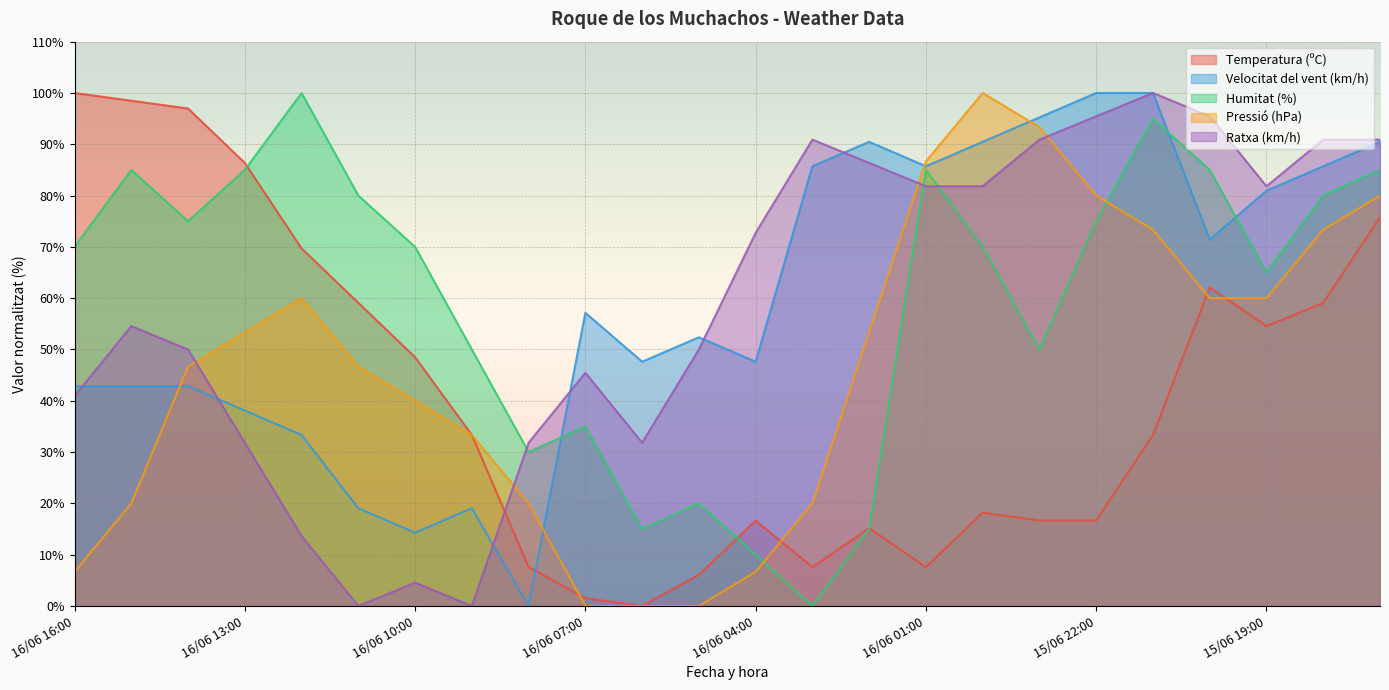

Which has a higher value, 16/06 07:00 or 16/06 10:00?

16/06 10:00